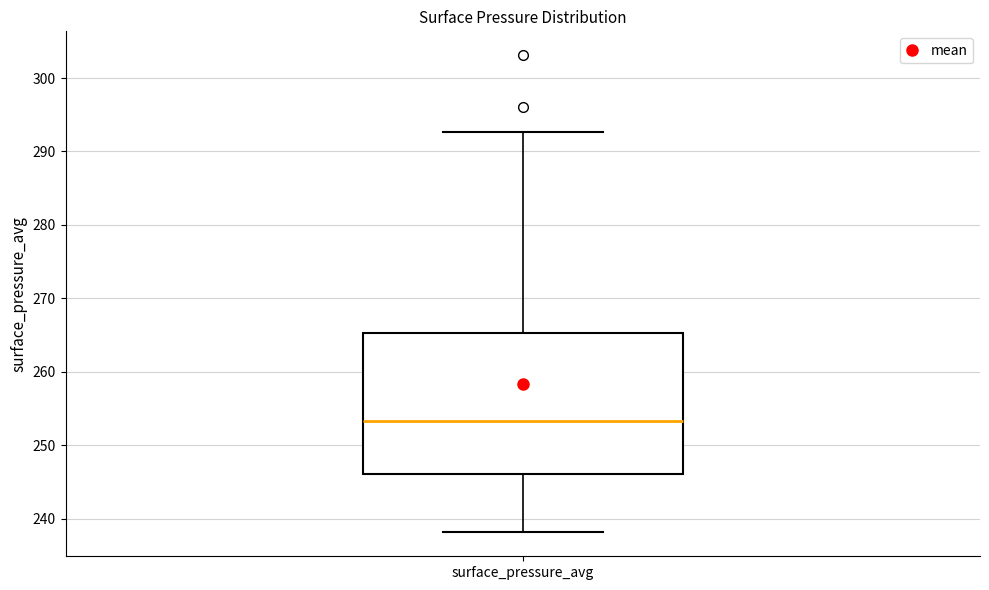

Transcribe this box plot: give where the median line is, the range the box spans, and where the two whiskers end, as read against the y-axis. The values are not printed on the chart, so give them approximately, as read against the axis.

median 253, box 246 to 265, whiskers 238 to 293